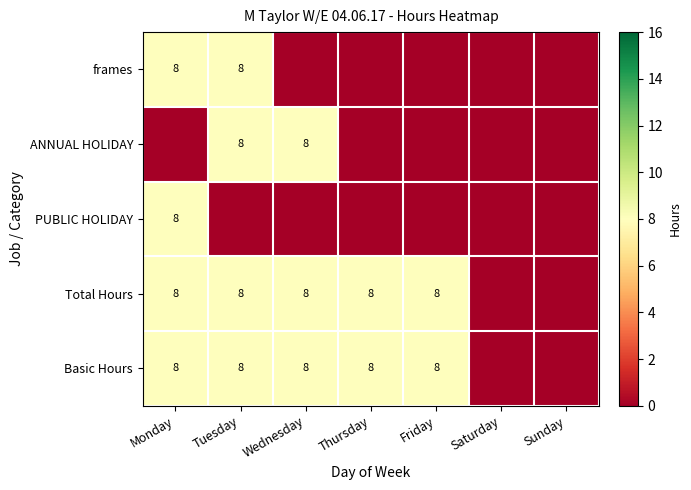

Is it true that Basic Hours equals 4 at Thursday?

False